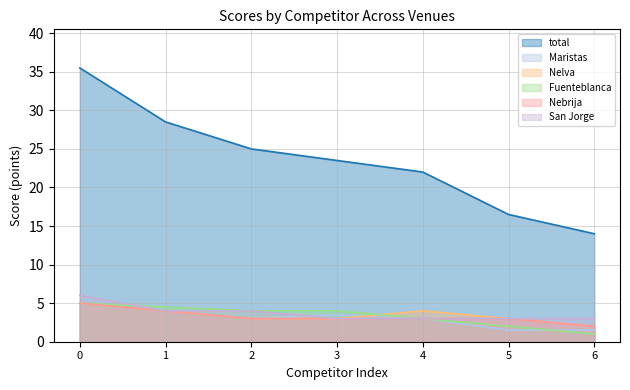

Reading right to left, transcribe all the data shown in this chart.

total: 6=14.0	5=16.5	4=22.0	3=23.5	2=25.0	1=28.5	0=35.5
Maristas: 6=1.5	5=1.5	4=3.0	3=3.5	2=3.0	1=4.0	0=5.0
Nelva: 6=2.0	5=3.0	4=4.0	3=3.0	2=3.0	1=4.0	0=5.0
Fuenteblanca: 6=1.0	5=2.0	4=3.0	3=4.0	2=4.0	1=4.5	0=5.0
Nebrija: 6=2.0	5=3.0	4=3.0	3=3.0	2=3.0	1=4.0	0=5.0
San Jorge: 6=3.0	5=3.0	4=3.0	3=3.0	2=4.0	1=4.0	0=6.0